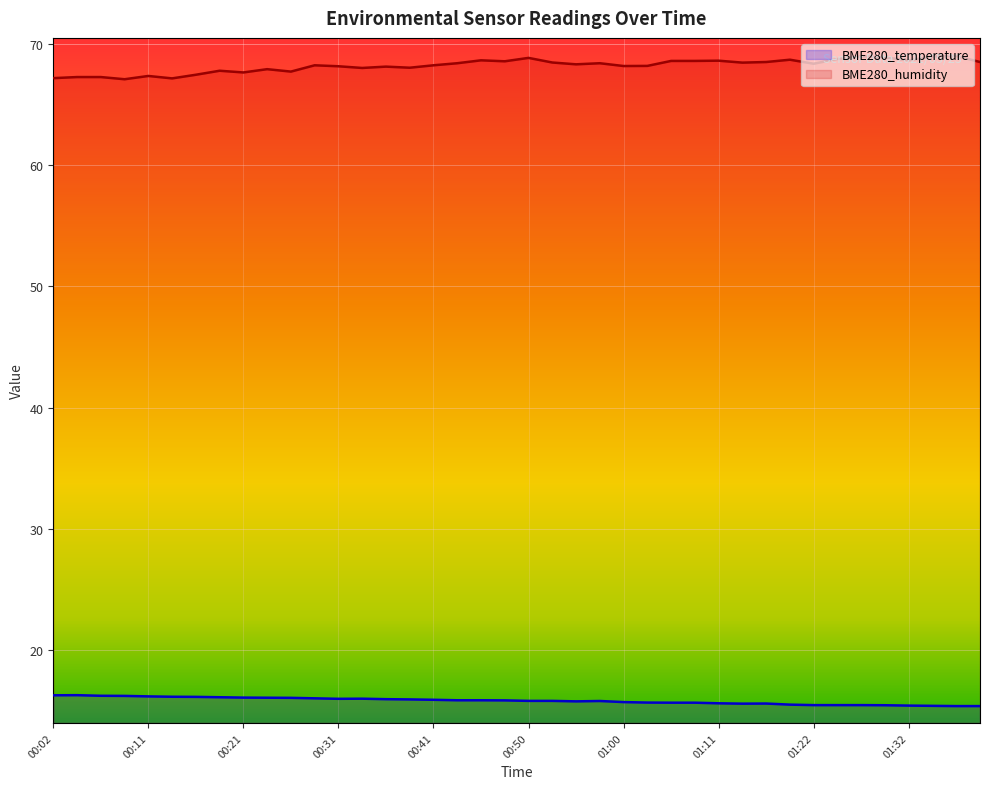

How many distinct data groups are displayed?

2